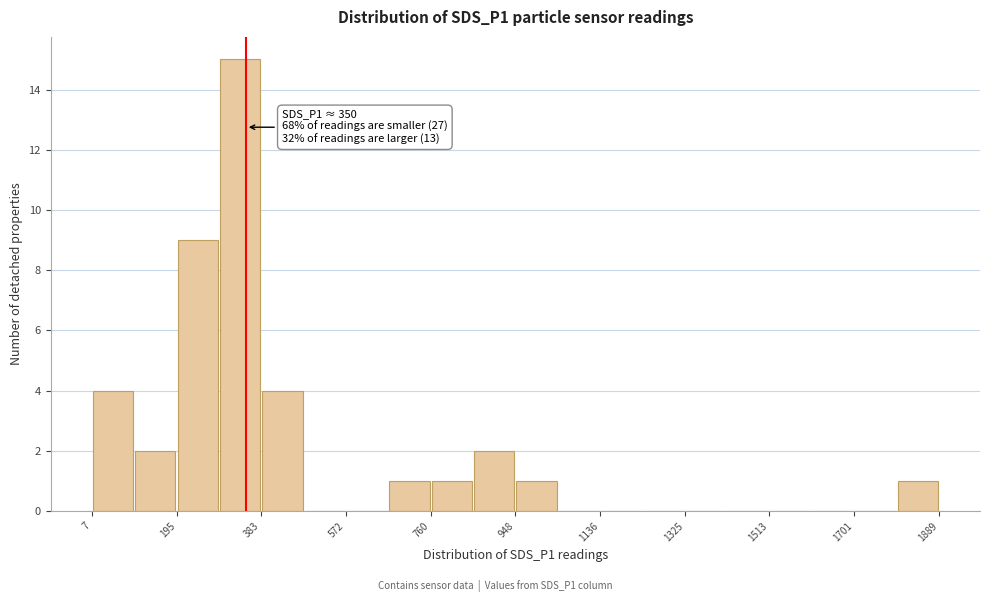

Which range on the x-axis has the tallest bar?

280 to 380